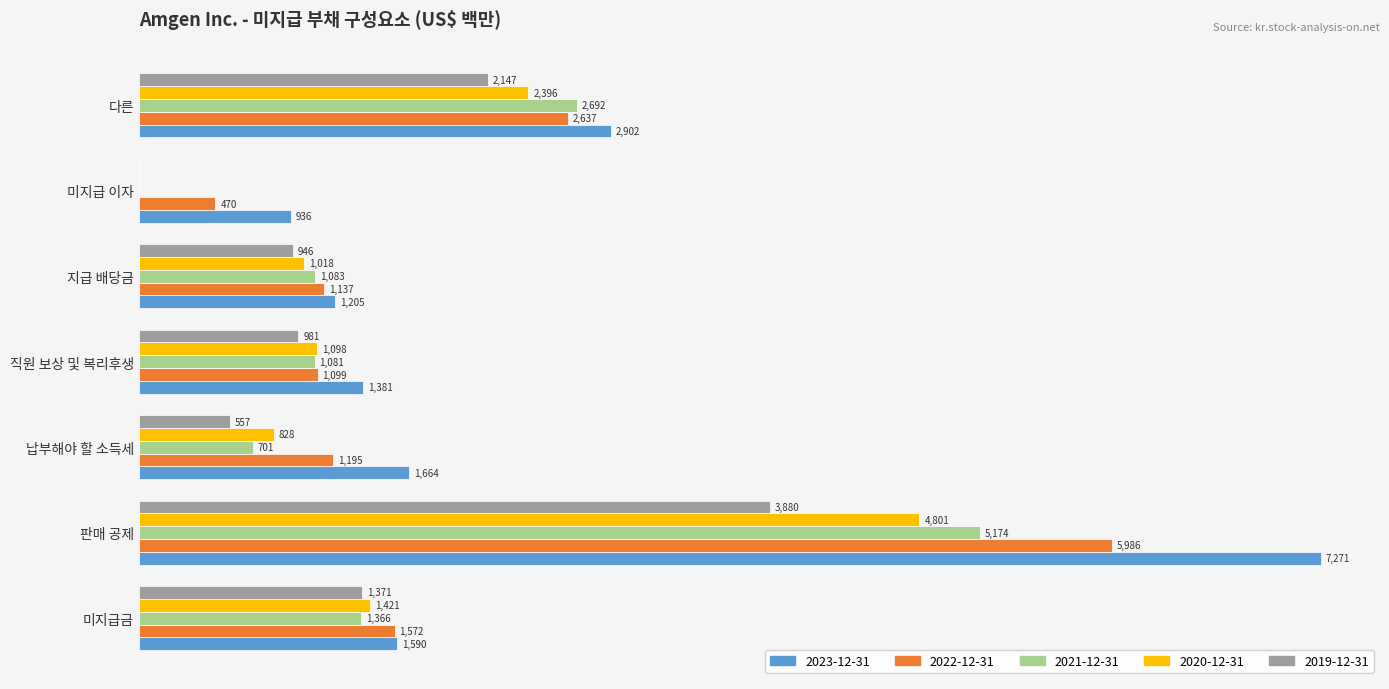

Is the value of 2021-12-31 at 지급 배당금 greater than the value of 2023-12-31 at 판매 공제?

No